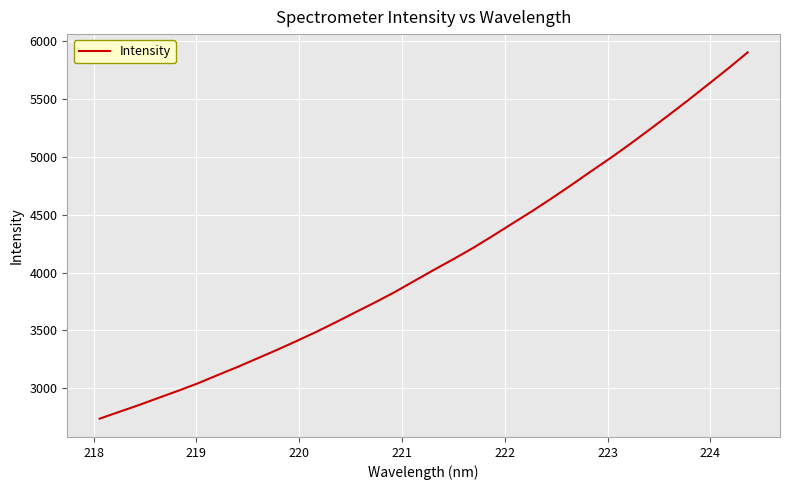

What is the difference between the maximum and minimum values?

3168.8